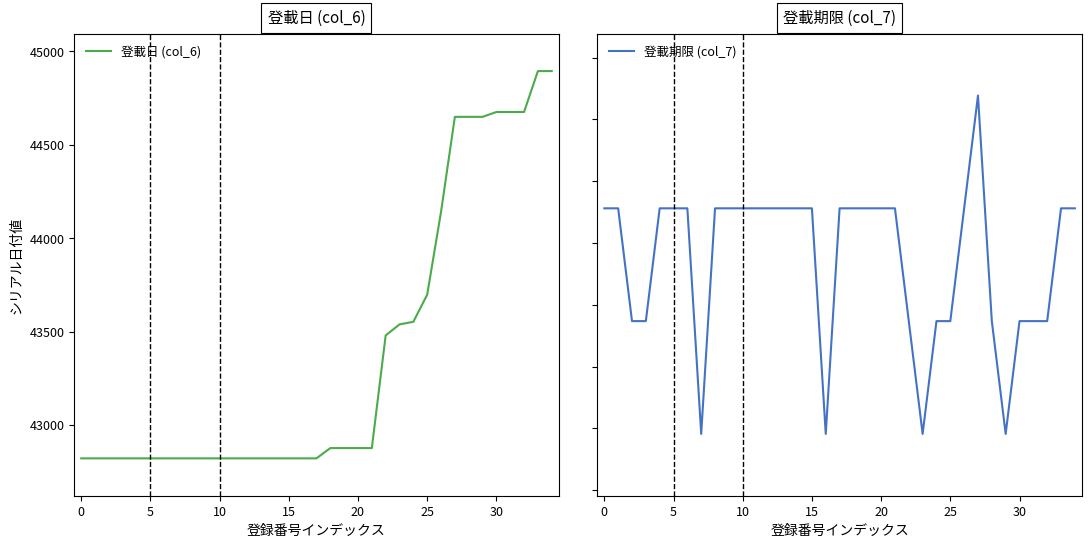

True or false: 登載日 (col_6) and 登載期限 (col_7) intersect in this chart.

False